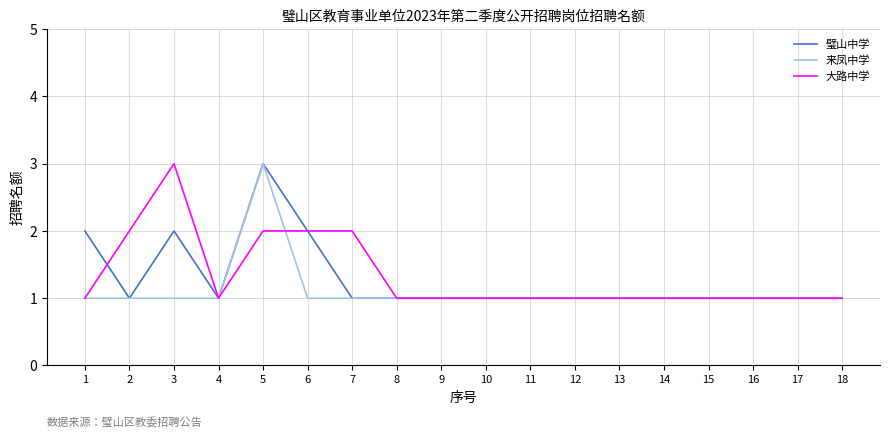

Reading left to right, list all the values displayed in this chart.

璧山中学: 1=2	2=1	3=2	4=1	5=3	6=2	7=1	8=1	9=1	10=1	11=1	12=1	13=1	14=1	15=1	16=1	17=1	18=1
来凤中学: 1=1	2=1	3=1	4=1	5=3	6=1	7=1	8=1	9=1	10=1	11=1	12=1	13=1	14=1	15=1	16=1	17=1	18=1
大路中学: 1=1	2=2	3=3	4=1	5=2	6=2	7=2	8=1	9=1	10=1	11=1	12=1	13=1	14=1	15=1	16=1	17=1	18=1